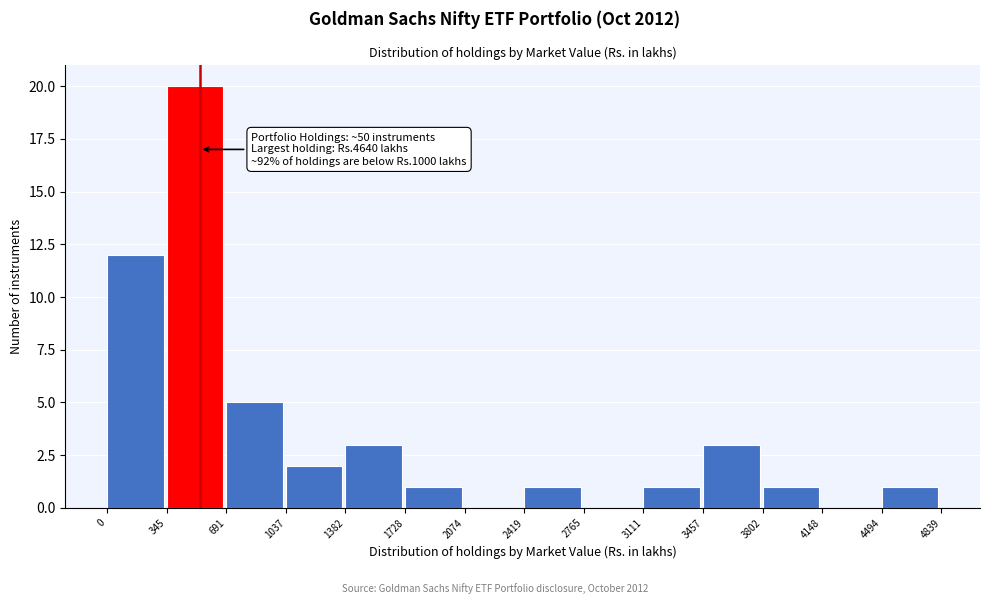

Over which range of the x-axis is the bar tallest?

345 to 691